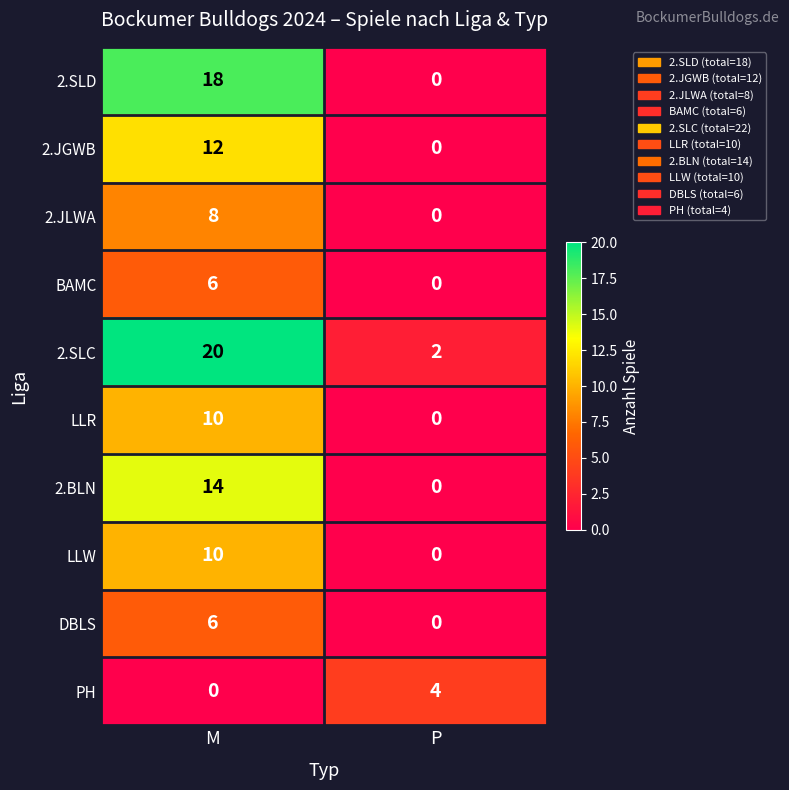

Which series has the largest total across all categories?

2.SLC